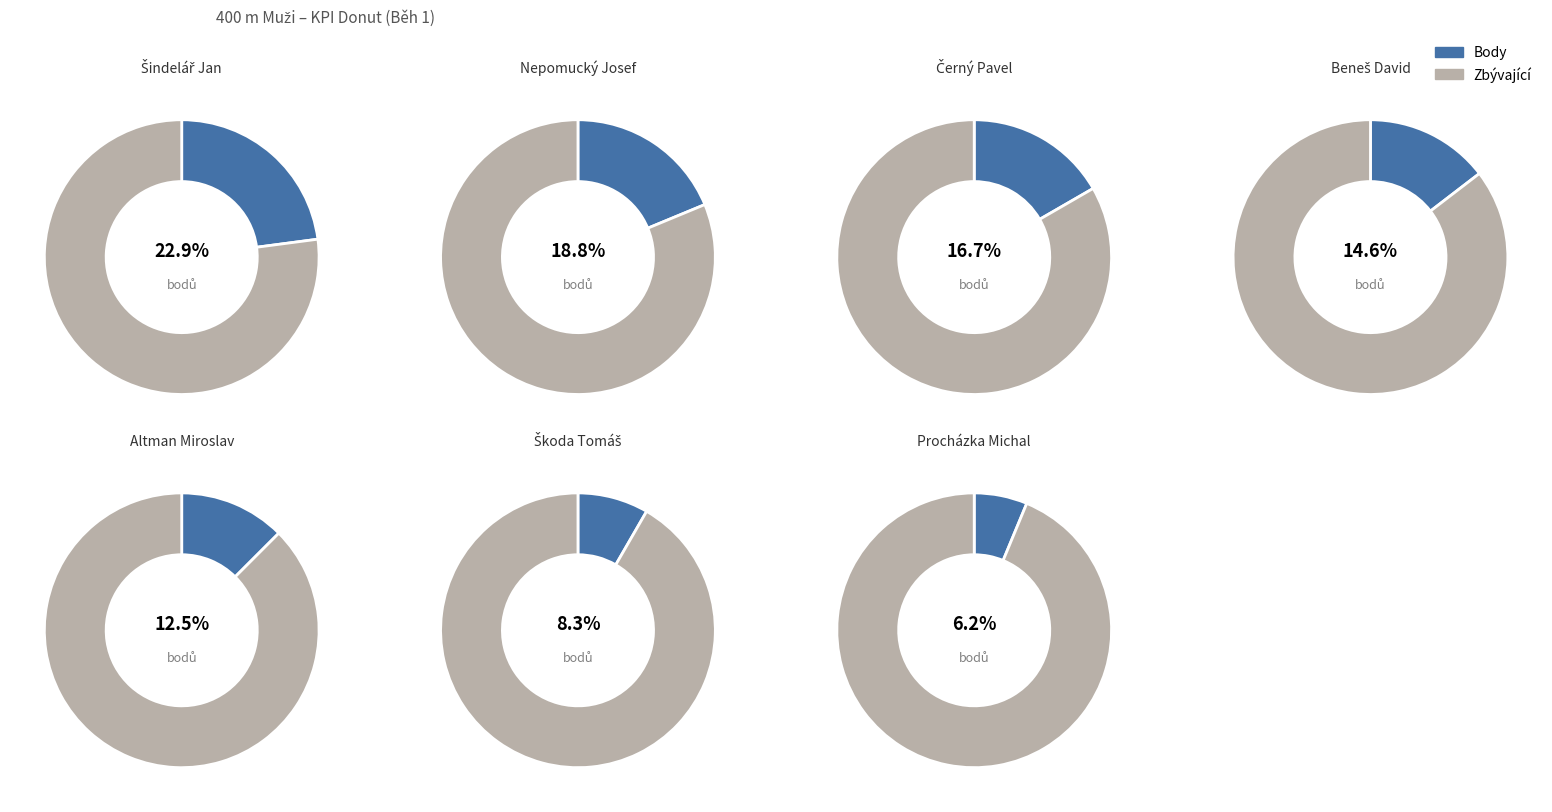

What is the total percentage of Škoda Tomáš and Altman Miroslav?

20.8%